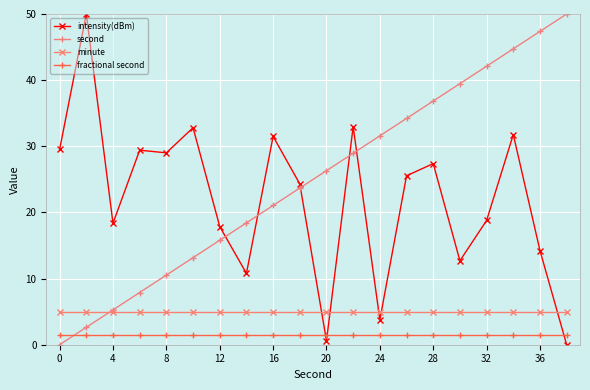

Which series has the largest total across all categories?

second